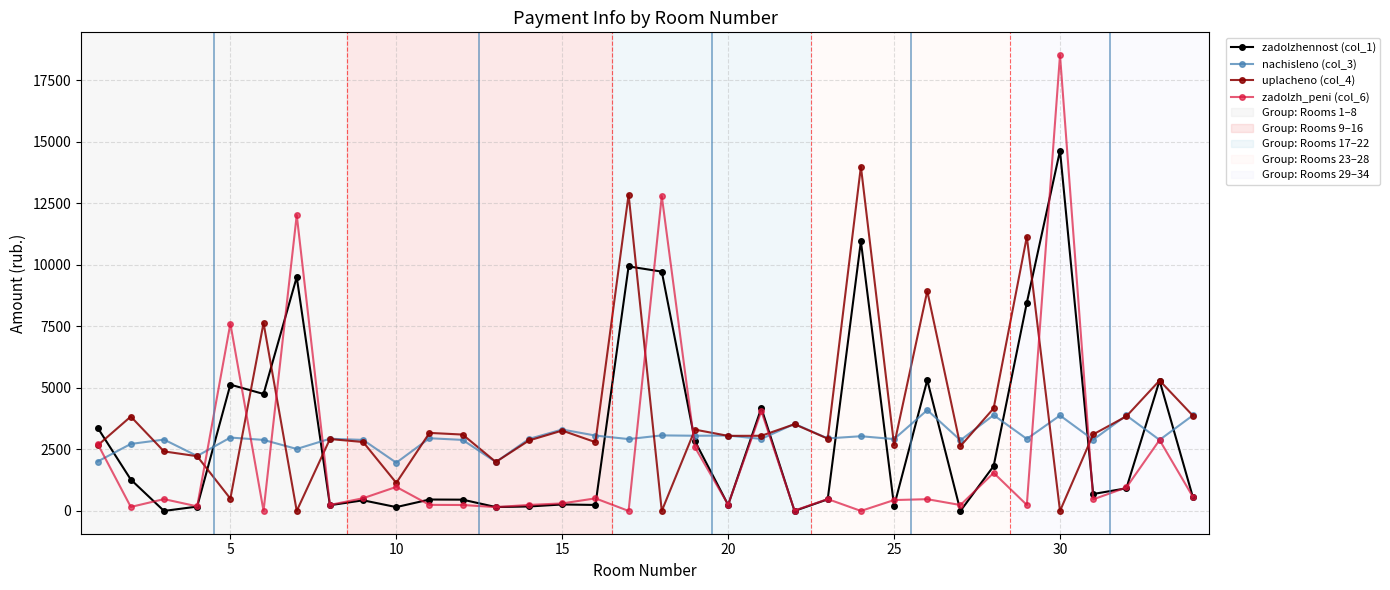

What is the difference between the maximum and second lowest values in the zadolzh_peni (col_6) series?

18515.5